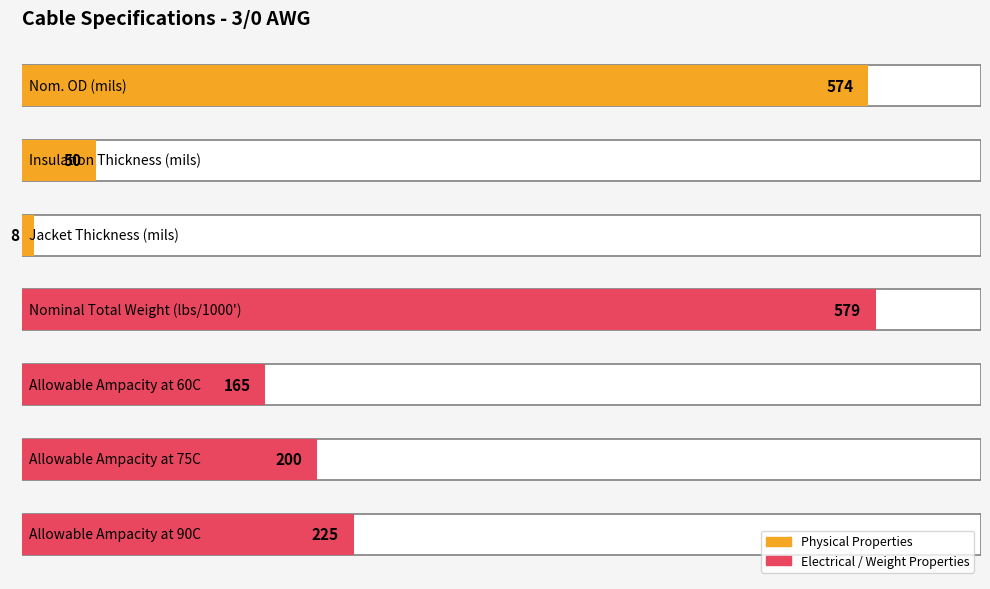

What is the value of the 4th bar from the left?

579